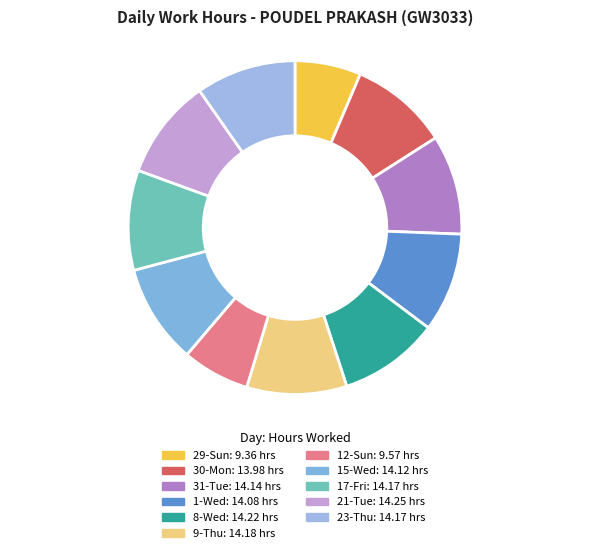

What portion of the pie excludes 30-Mon?

90.4%